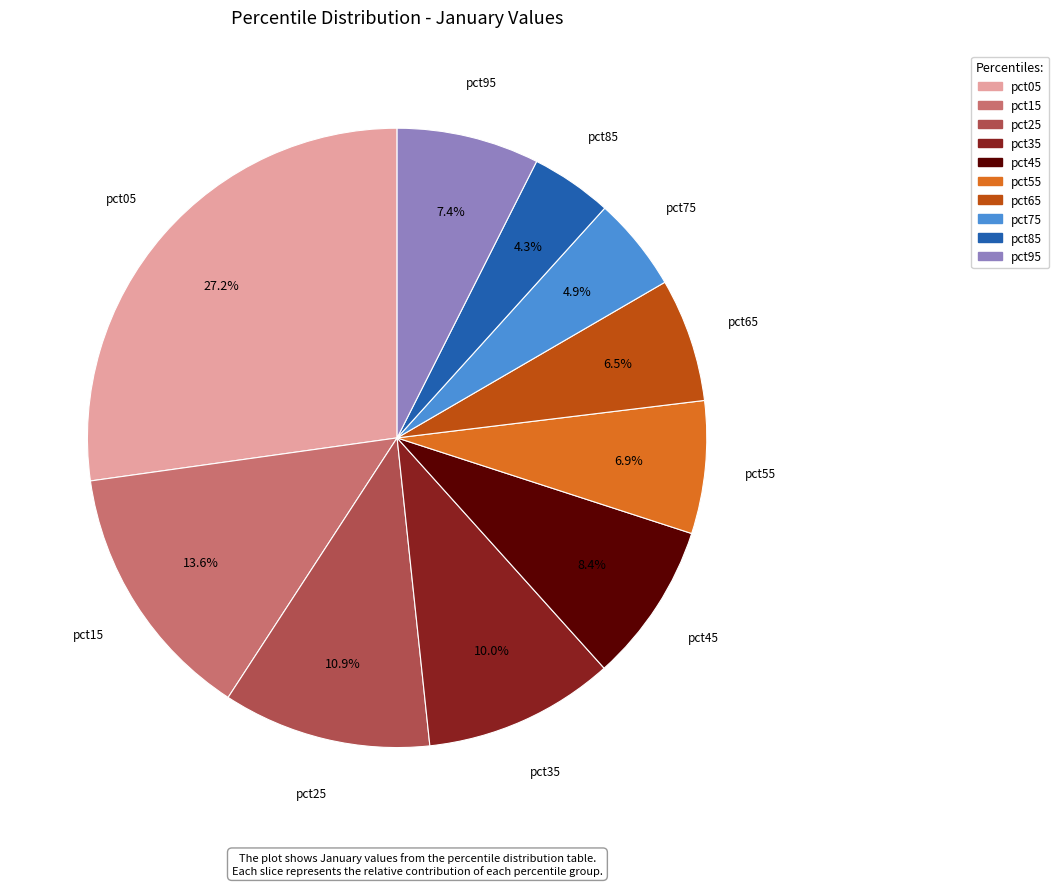

To the nearest percent, what is the average slice percentage?

10%